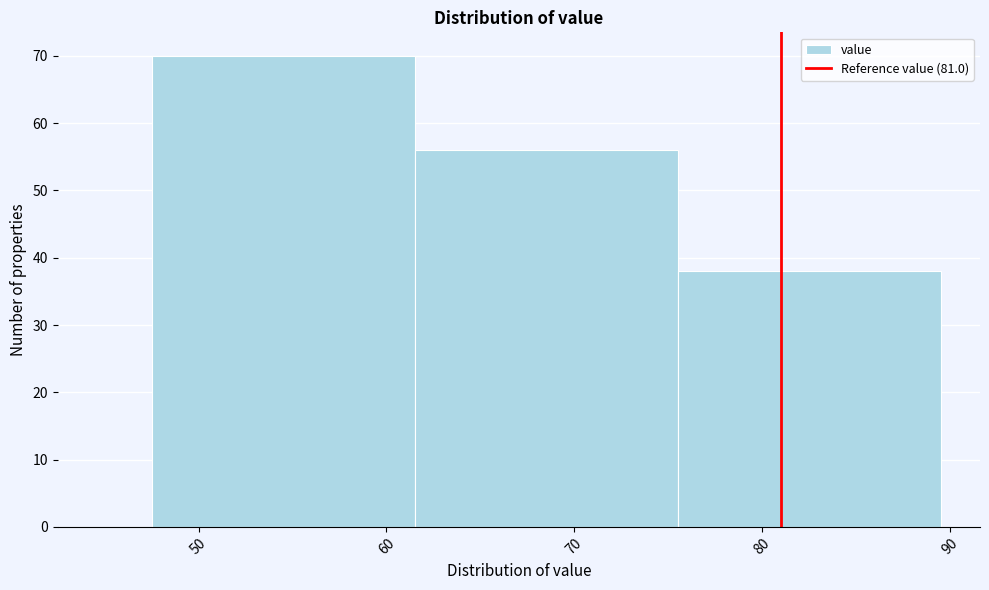

What is the height of the bar covering 47.5 to 61.5 on the x-axis? Neither the bar edges nor the heights are printed on the chart, so give them approximately, as read against the axes.

70